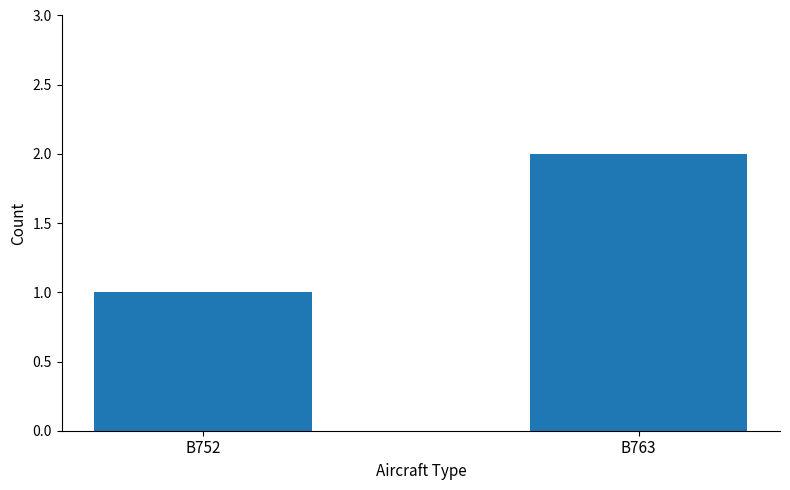

List the labels in order of value, smallest first.

B752, B763